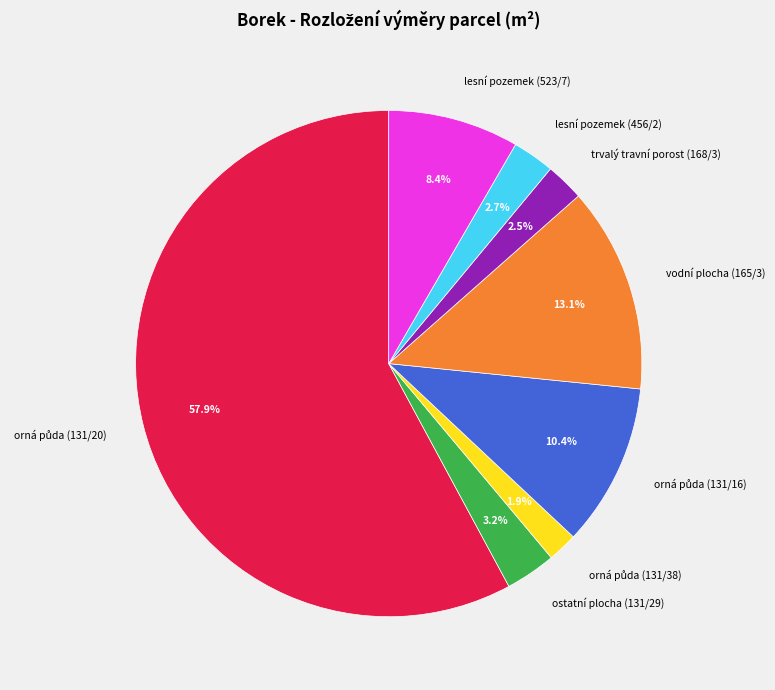

Approximately how many times larger is the value at vodní plocha (165/3) compared to ostatní plocha (131/29)?

4.1